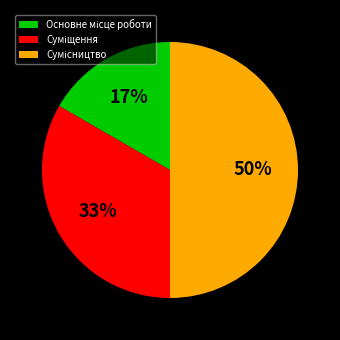

To the nearest percent, what is the difference between the largest and smallest slice percentages?

33%